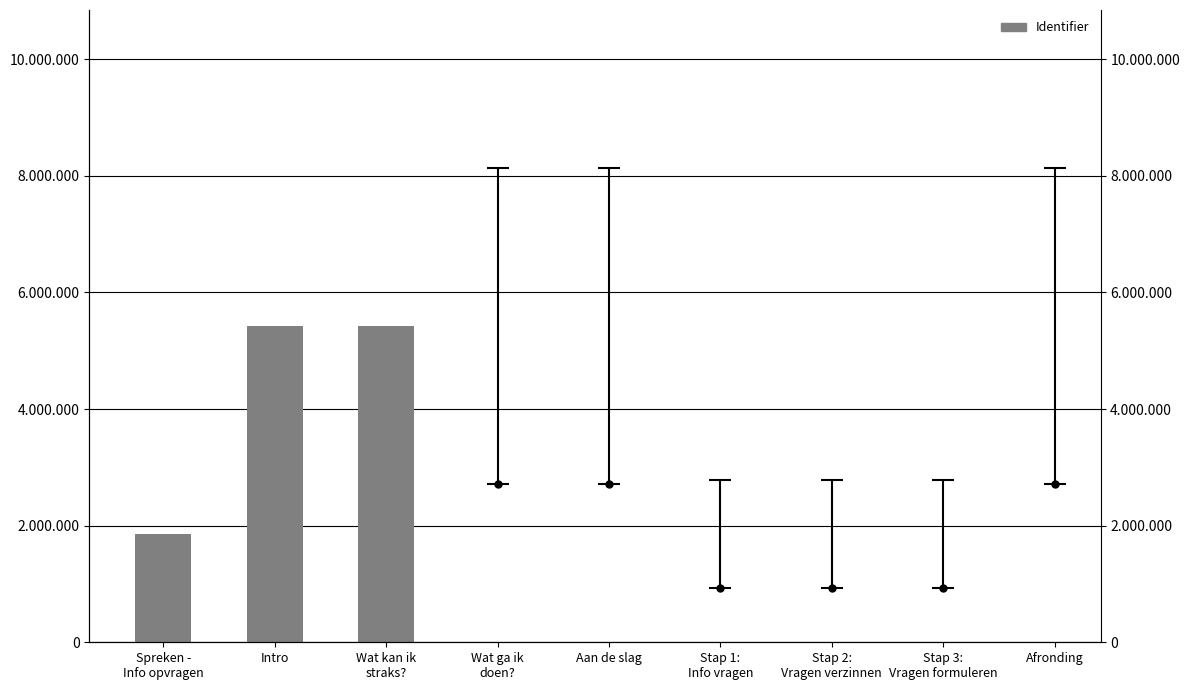

Reading left to right, what are all the values shown in this chart?

Spreken -
Info opvragen=1852480	Intro=5422016	Wat kan ik
straks?=5422017